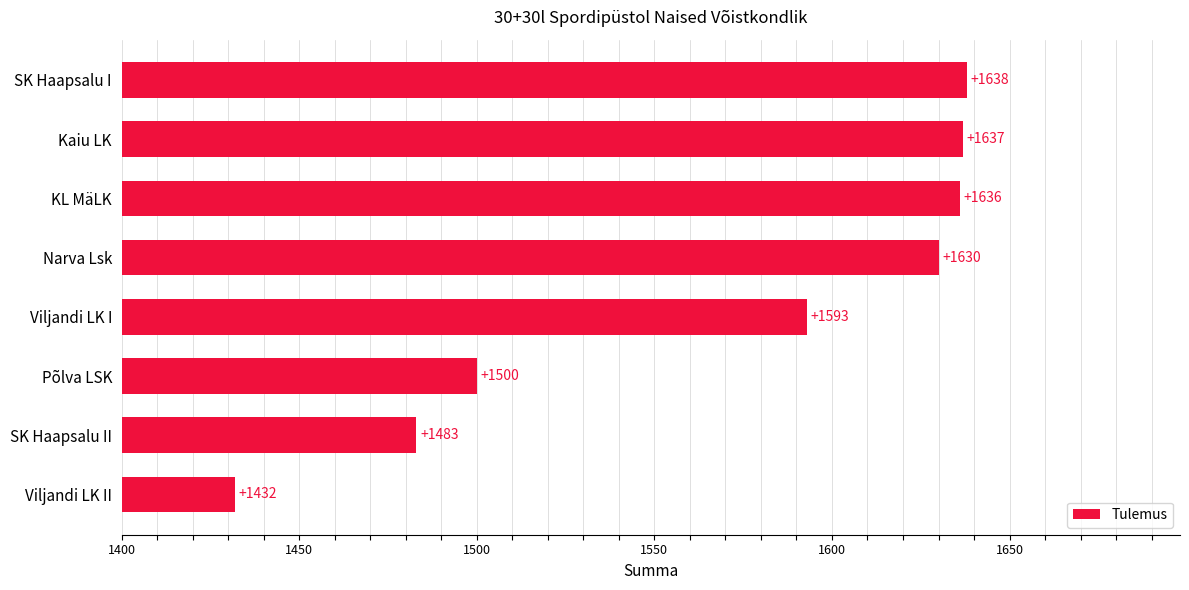

What is the smallest value displayed?

1432